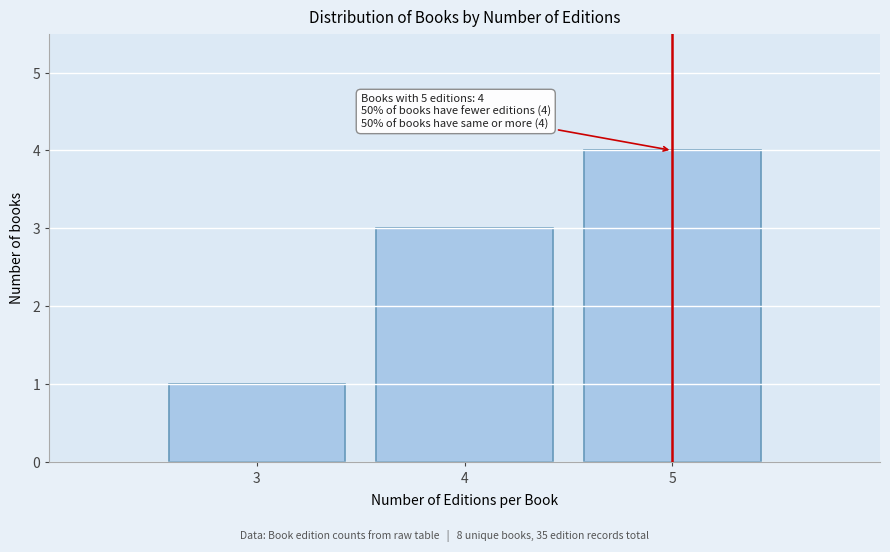

Which range on the x-axis has the tallest bar?

4.5 to 5.5